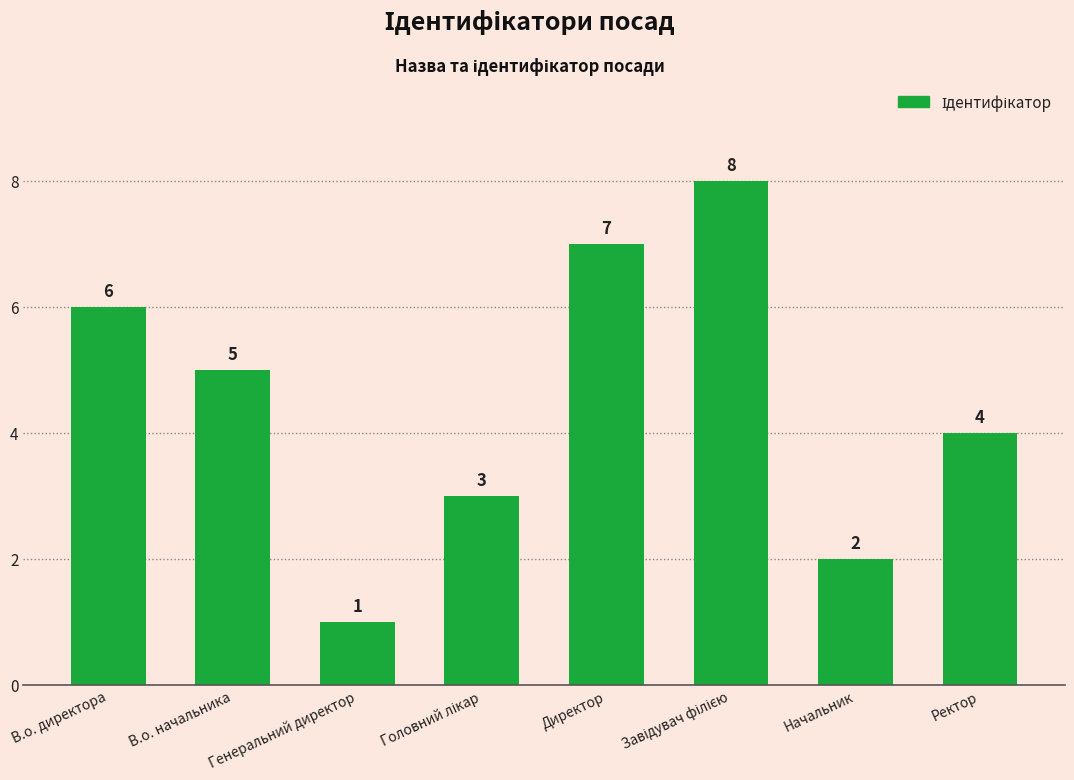

What is the label of the 8th bar from the right?

В.о. директора